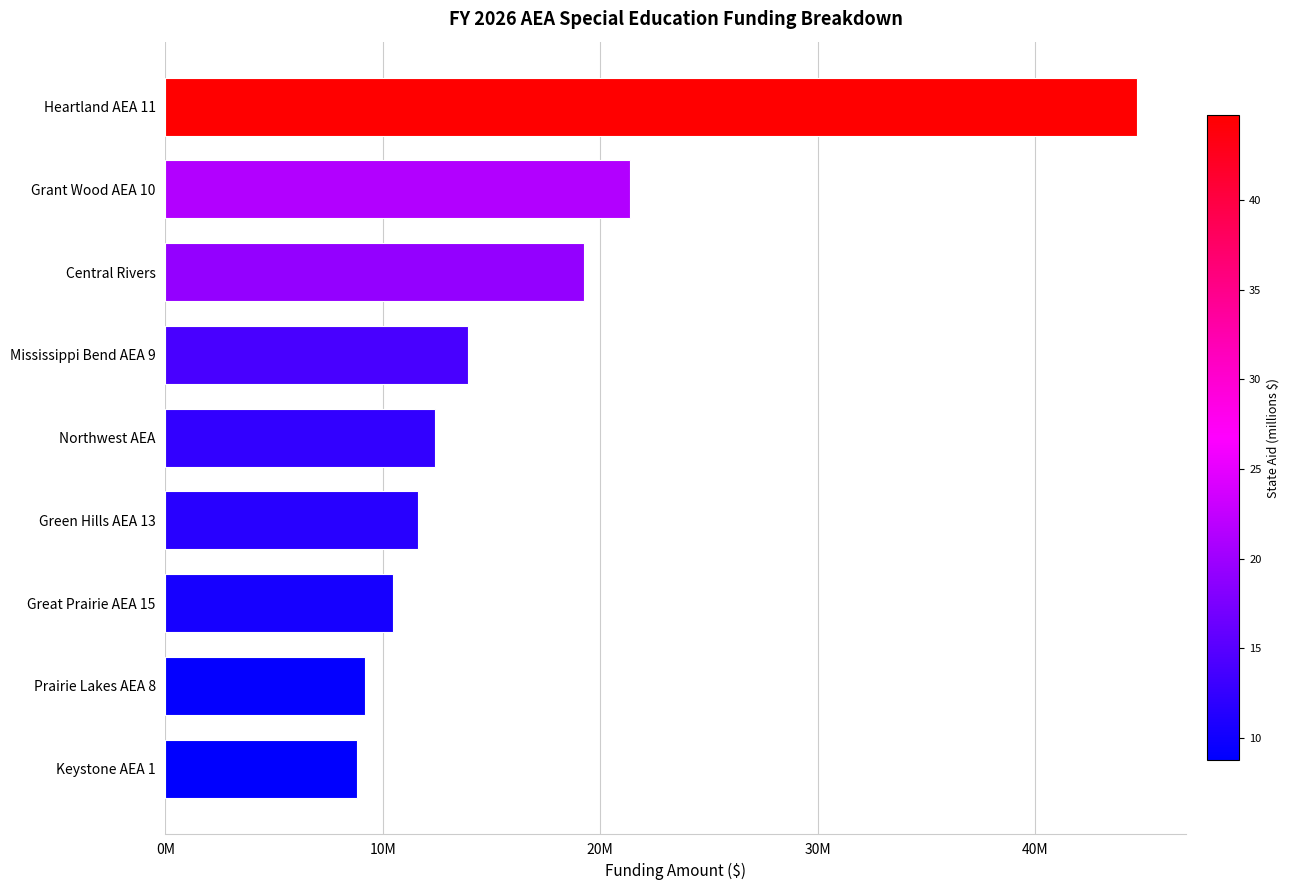

Where is the data nearest to the value 26?

Grant Wood AEA 10